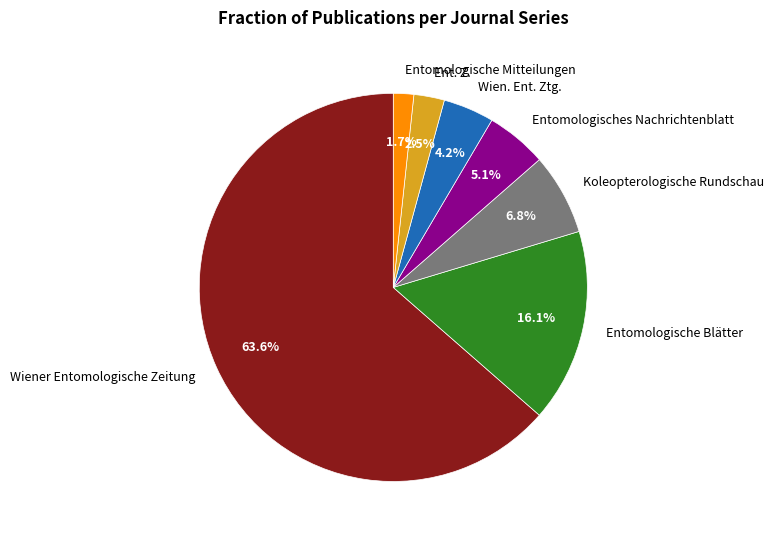

Is there any slice that represents more than half of the pie?

Yes